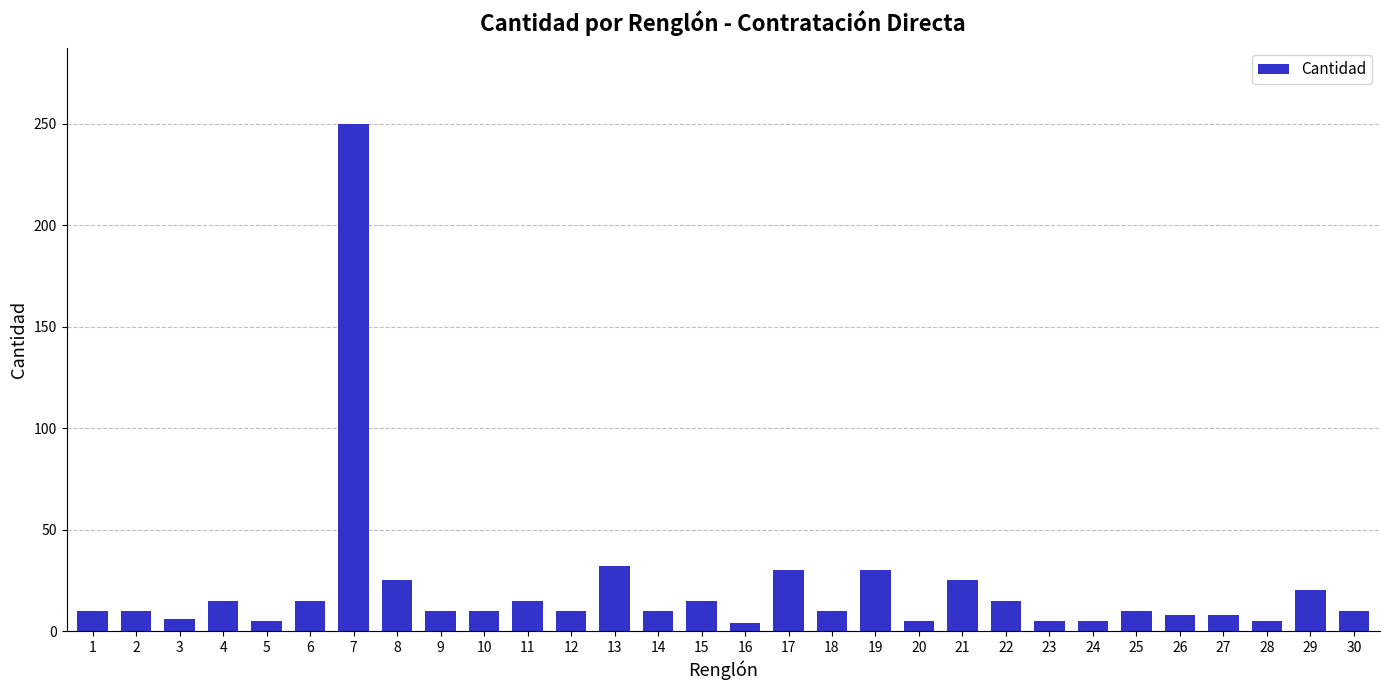

Which category has the highest value across all series?

7